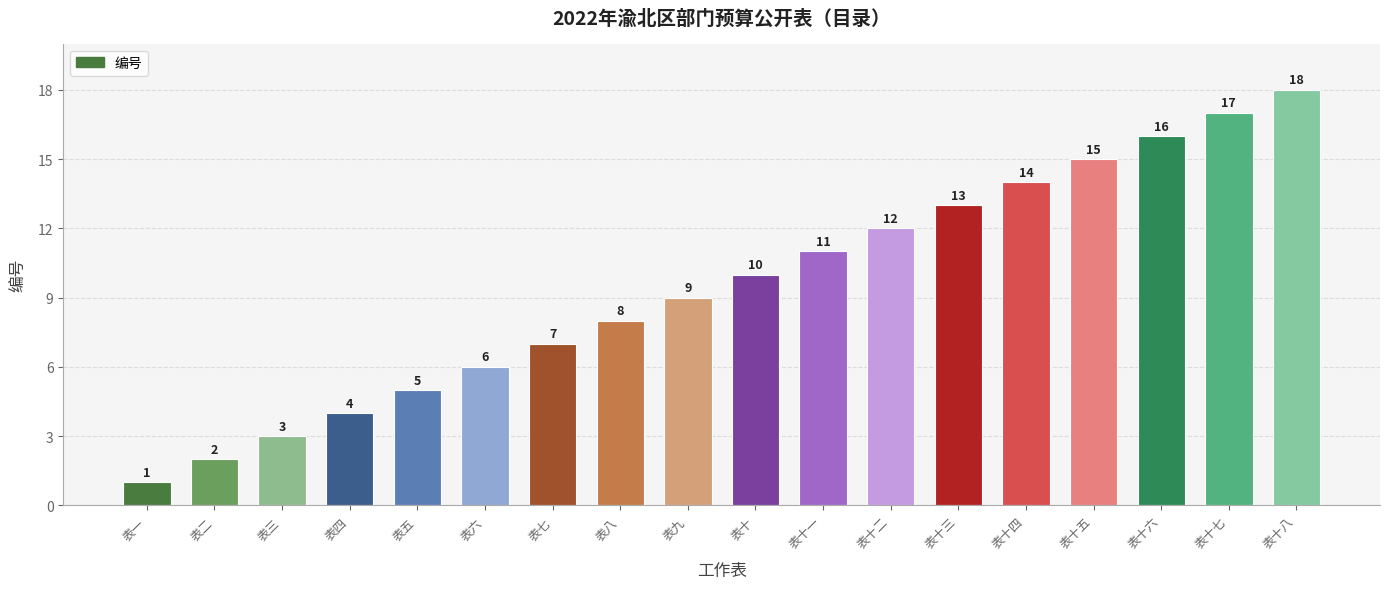

How many series are shown in this chart?

1